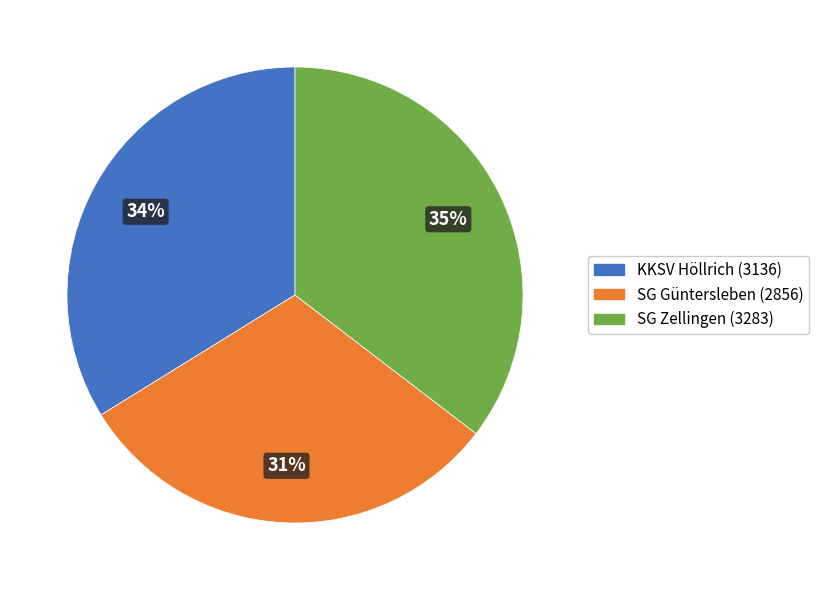

To the nearest percent, what is the average slice percentage?

33%